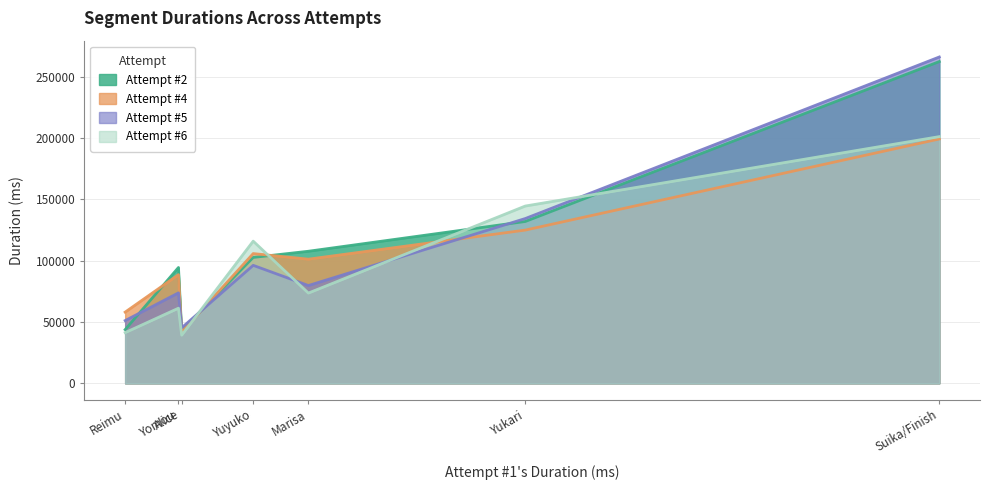

How many series are shown in this chart?

4